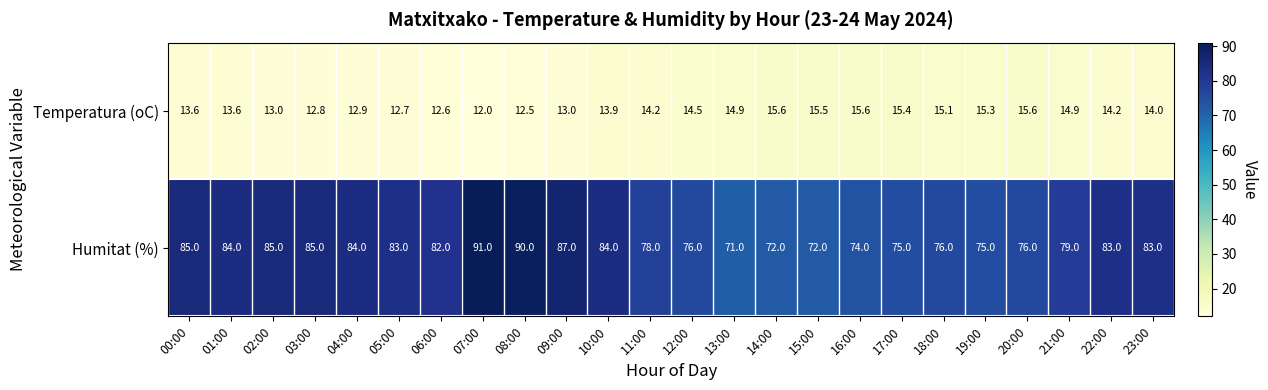

What is the smallest value displayed?

12.0